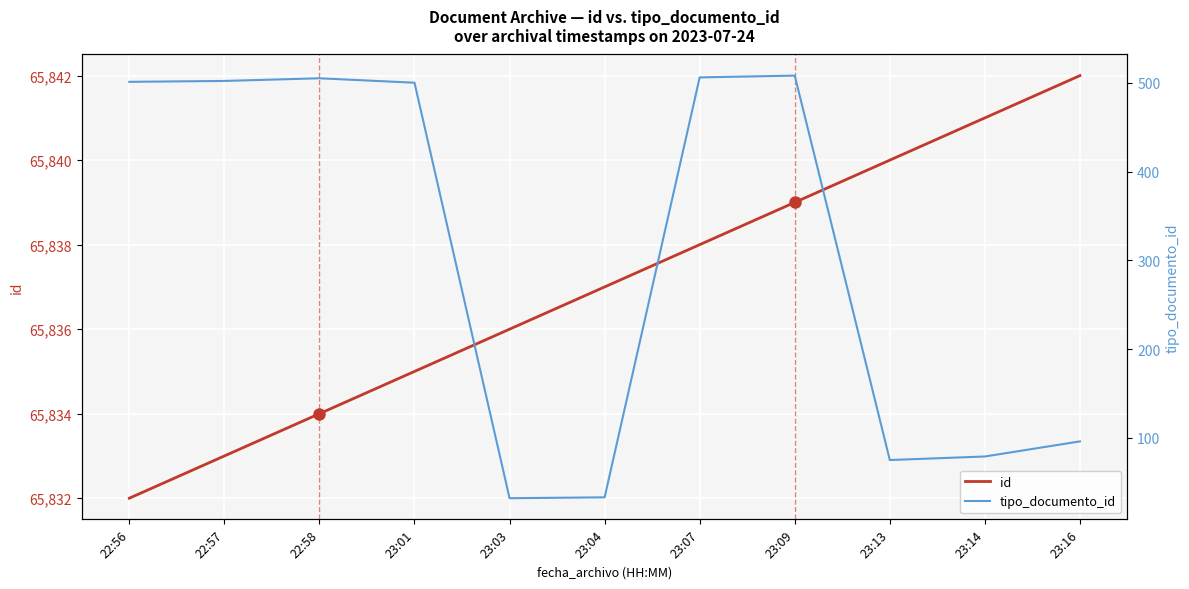

What is the difference between the maximum and second lowest values in the id series?

9